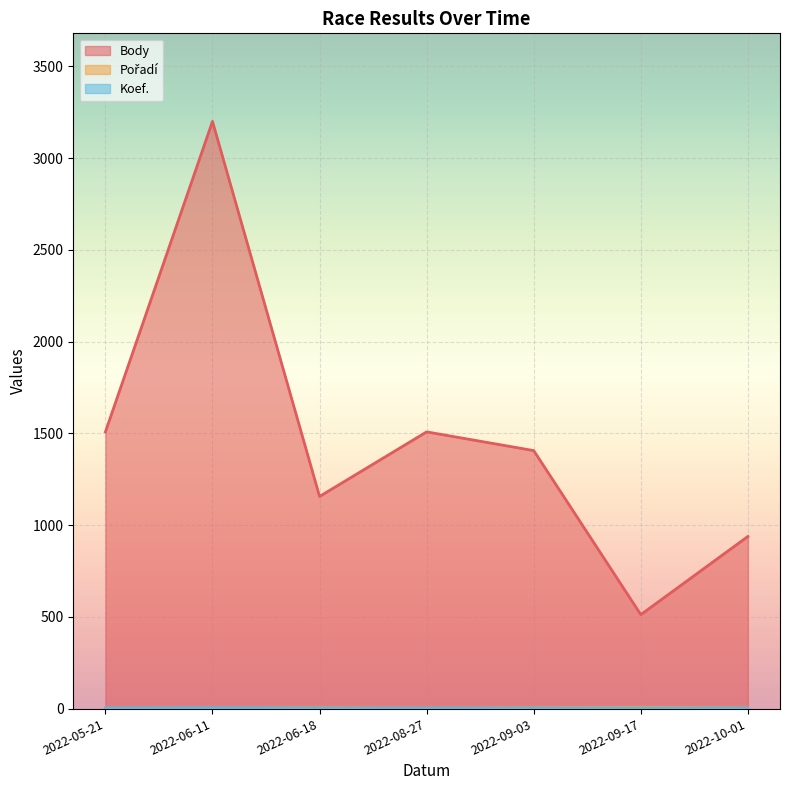

Rank the series at 2022-10-01 from highest to lowest value.

Body, Pořadí, Koef.